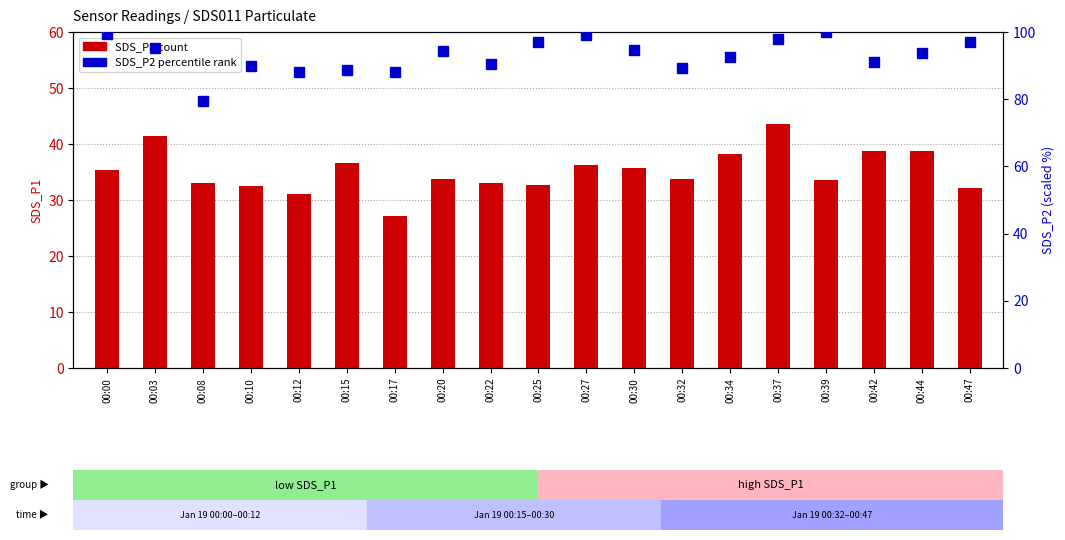

What are all the series names shown in the legend?

SDS_P1 (count), SDS_P2 (percentile rank)